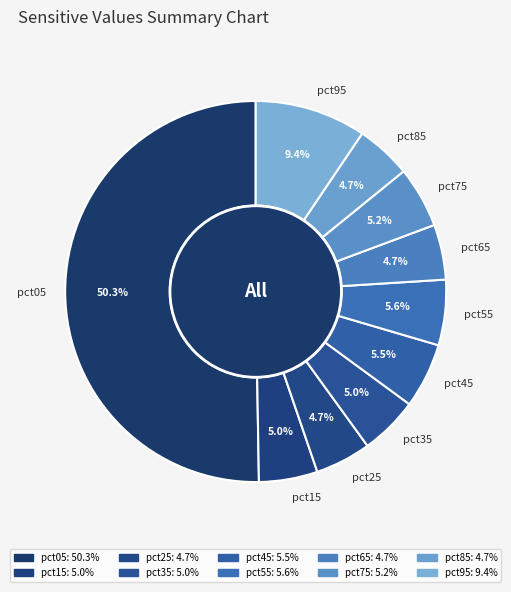

Combined, do pct05 and pct85 account for over 50%?

Yes